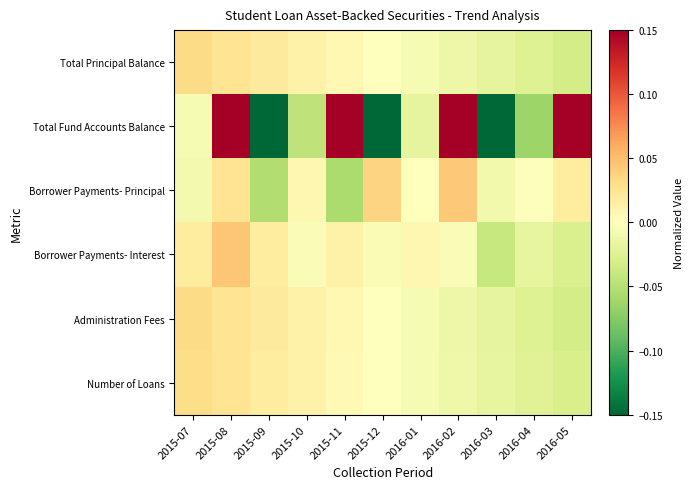

Reading left to right, what are all the values shown in this chart?

Total Principal Balance: 2015-07=0.0	2015-08=0.0	2015-09=0.0	2015-10=0.0	2015-11=0.0	2015-12=0.0	2016-01=-0.0	2016-02=-0.0	2016-03=-0.0	2016-04=-0.0	2016-05=-0.0
Total Fund Accounts Balance: 2015-07=-0.0	2015-08=0.3	2015-09=-0.3	2015-10=-0.0	2015-11=0.3	2015-12=-0.3	2016-01=-0.0	2016-02=0.3	2016-03=-0.3	2016-04=-0.1	2016-05=0.3
Borrower Payments- Principal: 2015-07=-0.0	2015-08=0.0	2015-09=-0.1	2015-10=0.0	2015-11=-0.1	2015-12=0.0	2016-01=-0.0	2016-02=0.0	2016-03=-0.0	2016-04=-0.0	2016-05=0.0
Borrower Payments- Interest: 2015-07=0.0	2015-08=0.0	2015-09=0.0	2015-10=-0.0	2015-11=0.0	2015-12=-0.0	2016-01=0.0	2016-02=-0.0	2016-03=-0.0	2016-04=-0.0	2016-05=-0.0
Administration Fees: 2015-07=0.0	2015-08=0.0	2015-09=0.0	2015-10=0.0	2015-11=0.0	2015-12=0.0	2016-01=-0.0	2016-02=-0.0	2016-03=-0.0	2016-04=-0.0	2016-05=-0.0
Number of Loans: 2015-07=0.0	2015-08=0.0	2015-09=0.0	2015-10=0.0	2015-11=0.0	2015-12=0.0	2016-01=-0.0	2016-02=-0.0	2016-03=-0.0	2016-04=-0.0	2016-05=-0.0